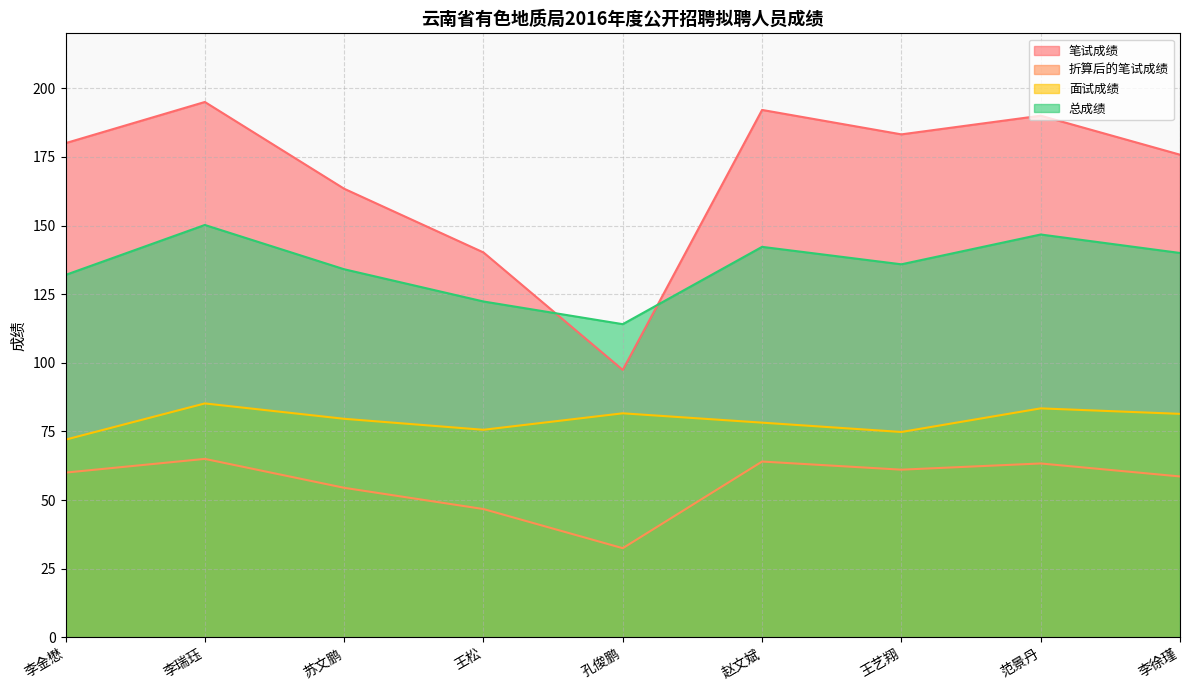

The value of 总成绩 at 王艺翔 is 135.9. True or false?

True